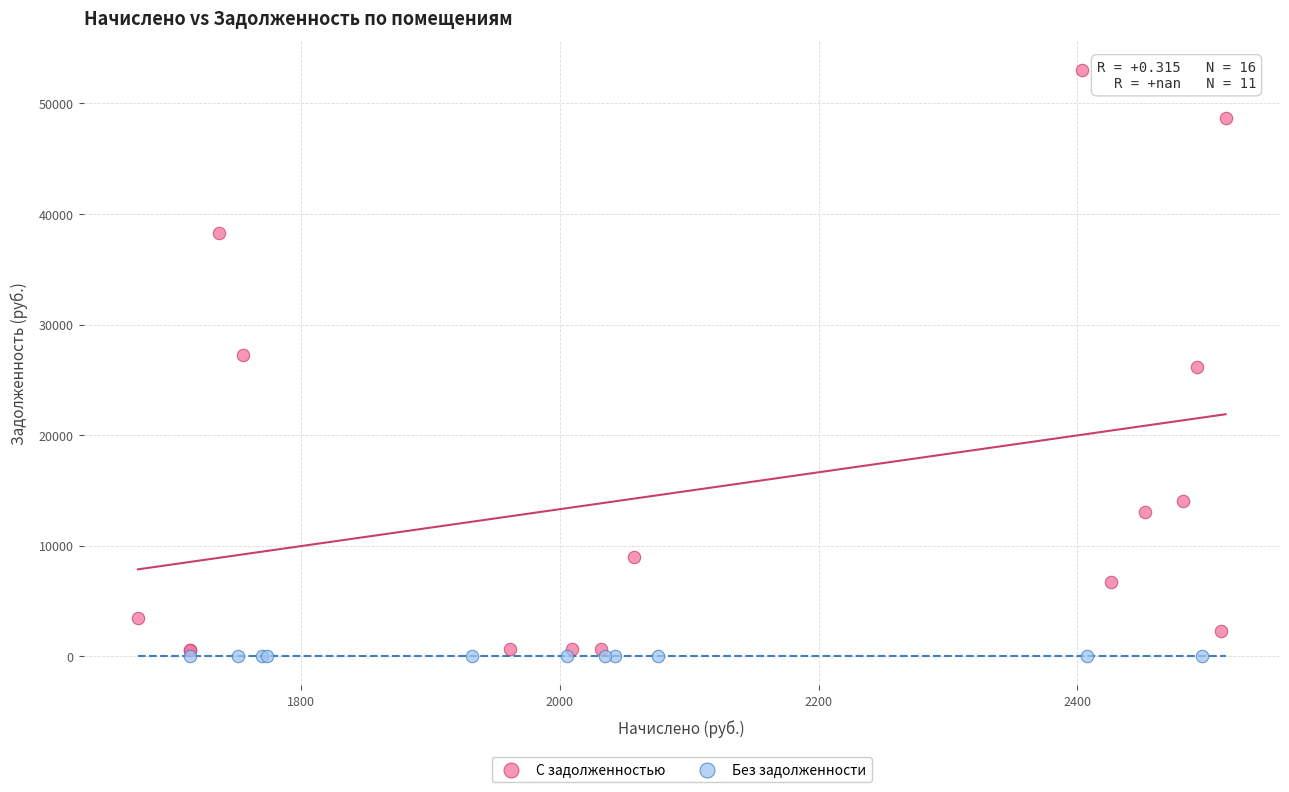

Which series reaches the maximum Y coordinate?

С задолженностью